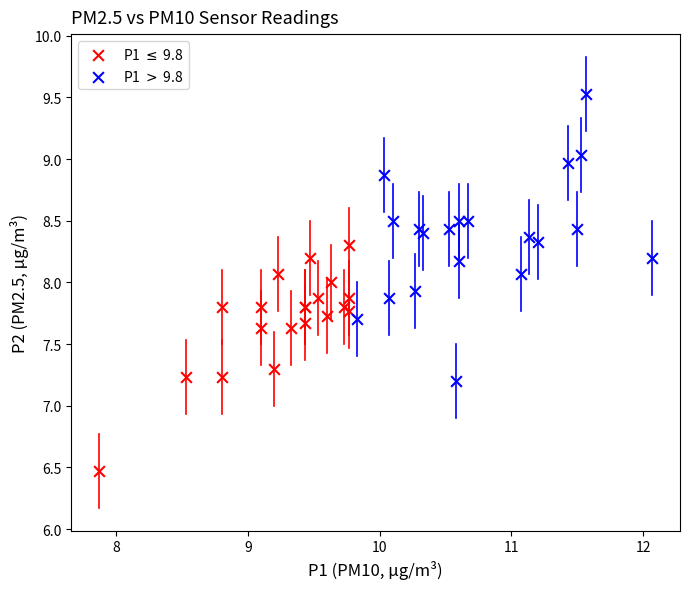

Which series reaches the maximum Y coordinate?

P1 $>$ 9.8